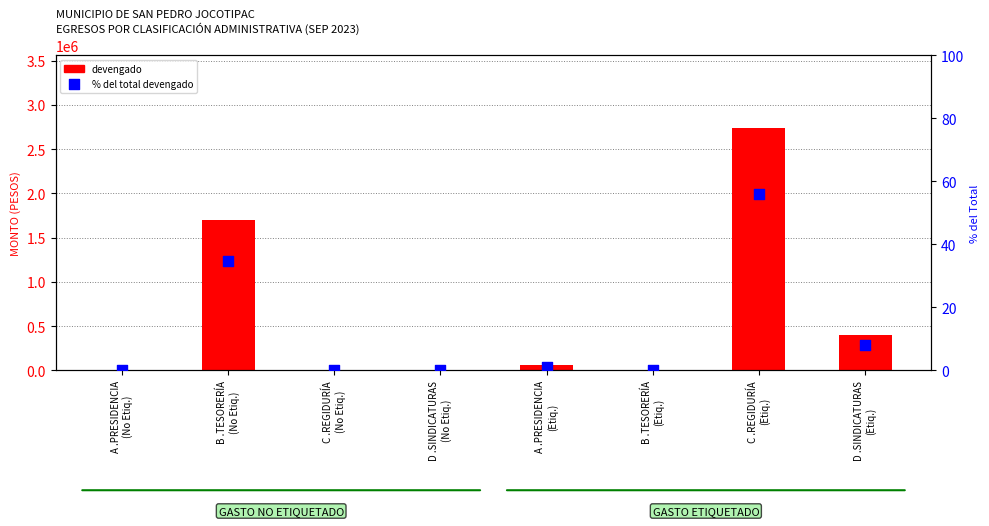

At which category is the sum across all series the highest?

C .REGIDURÍA
(Etiq.)